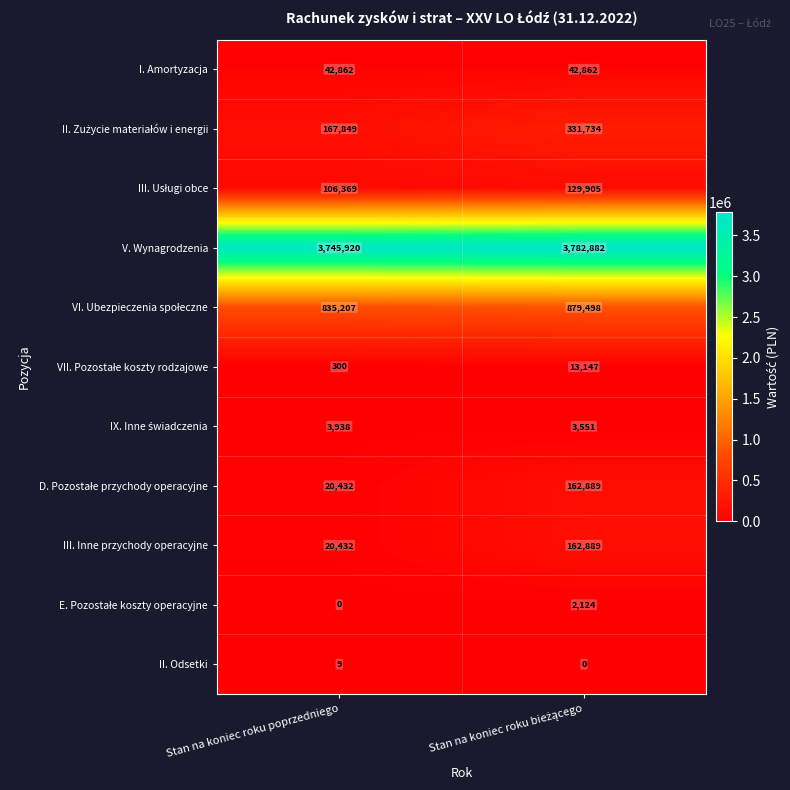

What is the spread (max minus min) of values at Stan na koniec roku poprzedniego?

3745920